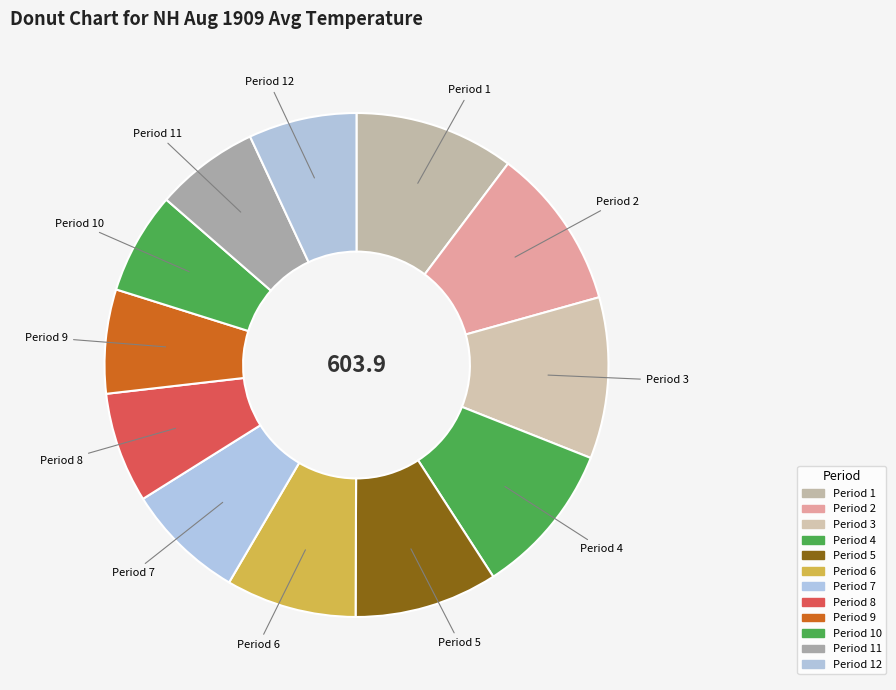

Is there any slice that represents more than half of the pie?

No